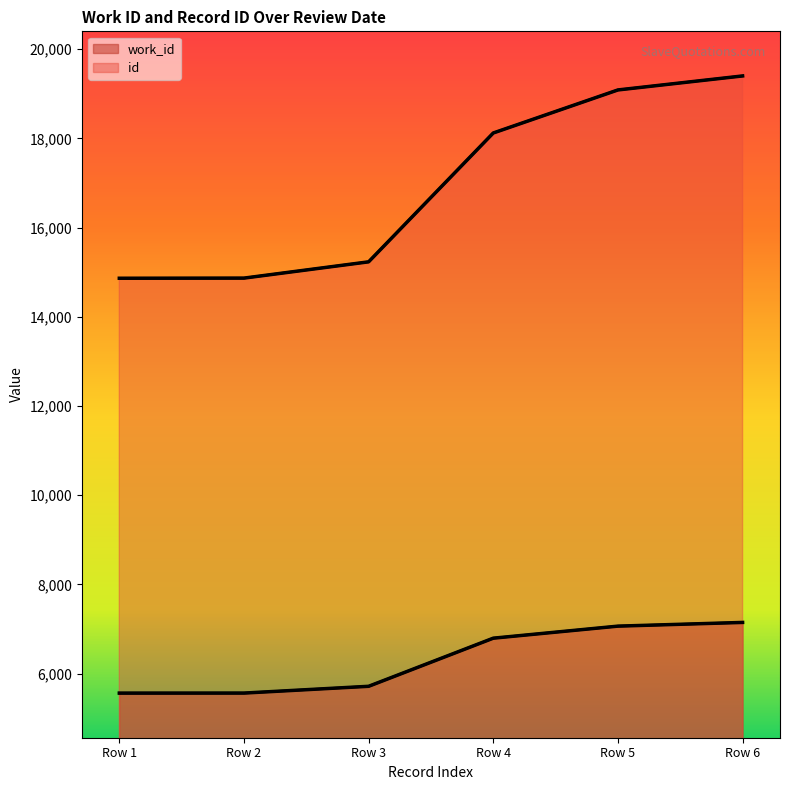

Reading left to right, transcribe all the data shown in this chart.

work_id: 5562	5563	5715	6794	7064	7147
id: 14864	14867	15232	18121	19086	19400